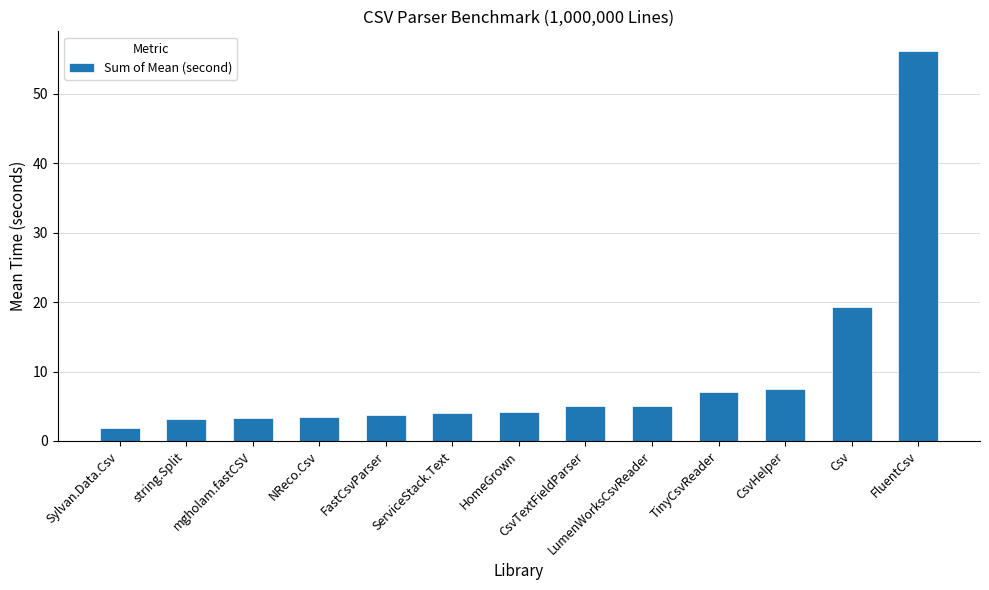

What is the value of the 9th bar from the left?

5.1